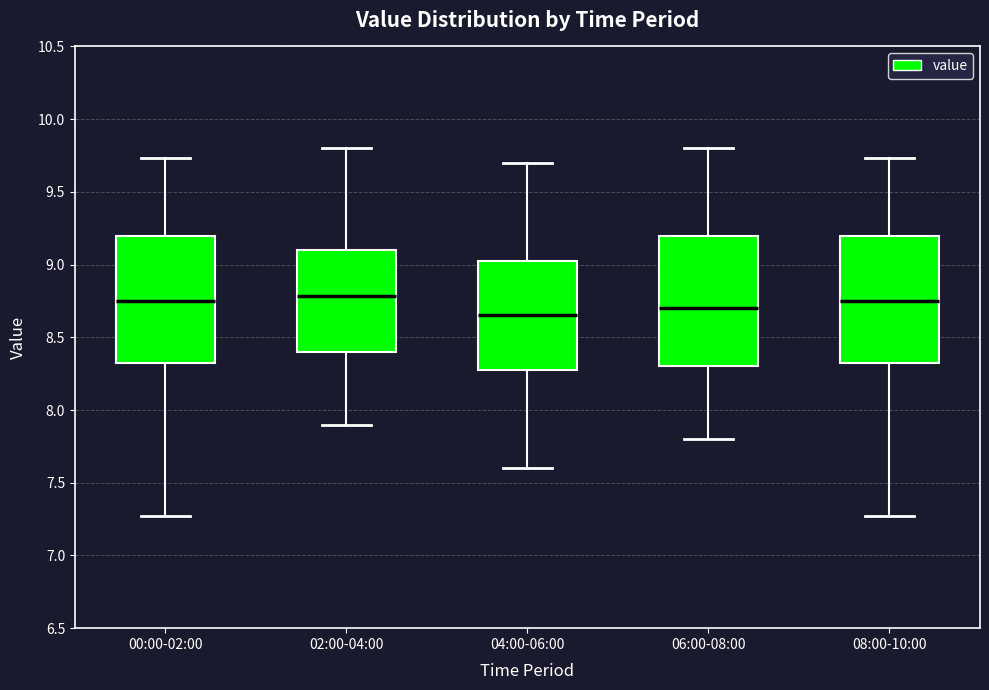

Reading left to right, read every box against the y-axis: the position of its median line, the range the box covers, and the ends of its whiskers. The values are not printed on the chart, so give them approximately, as read against the axis.

00:00-02:00: median 8.75, box 8.30 to 9.20, whiskers 7.25 to 9.75
02:00-04:00: median 8.80, box 8.40 to 9.10, whiskers 7.90 to 9.80
04:00-06:00: median 8.65, box 8.30 to 9.05, whiskers 7.60 to 9.70
06:00-08:00: median 8.70, box 8.30 to 9.20, whiskers 7.80 to 9.80
08:00-10:00: median 8.75, box 8.30 to 9.20, whiskers 7.25 to 9.75